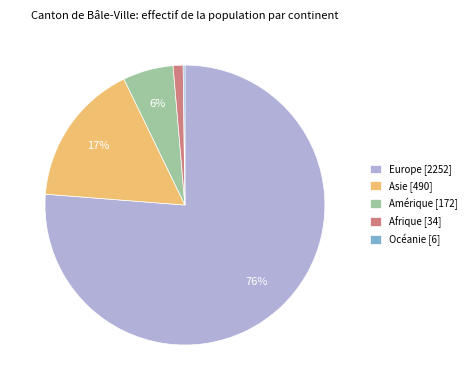

To the nearest percent, what is the average slice percentage?

20%